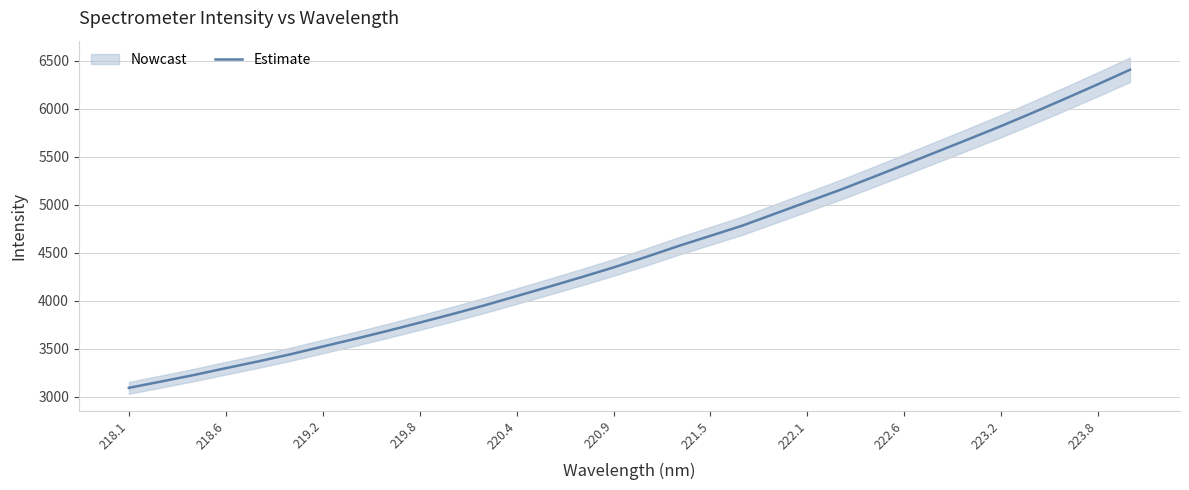

Which category has the lowest value across all series?

218.1